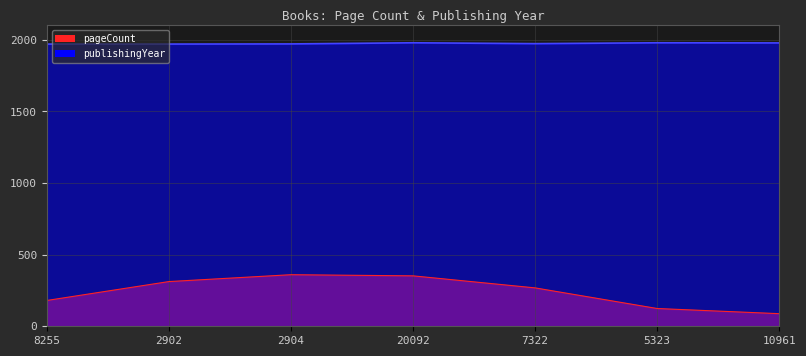

Which series has the largest total across all categories?

publishingYear